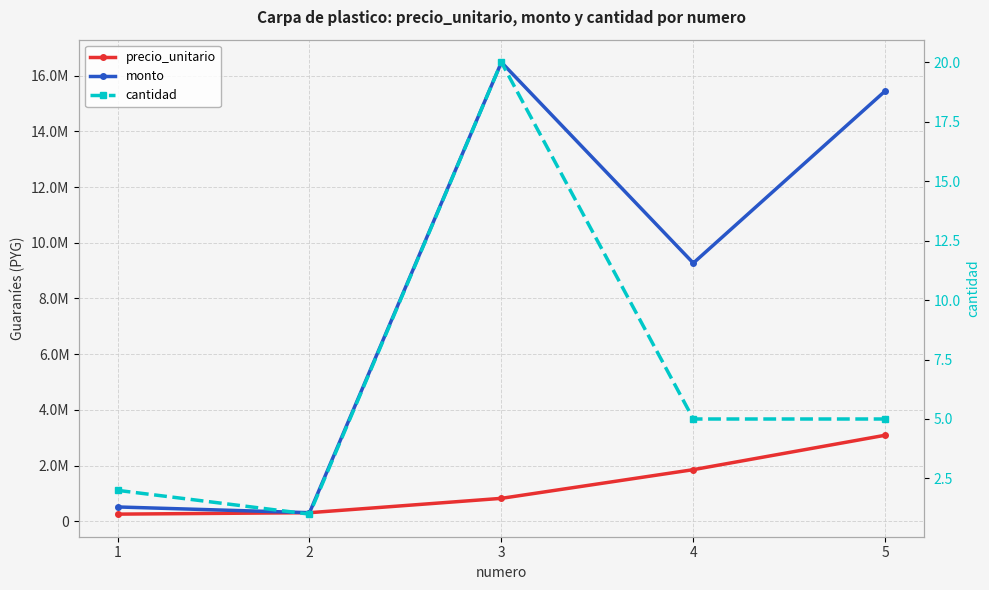

The precio_unitario series shows 257500 at 1. True or false?

True